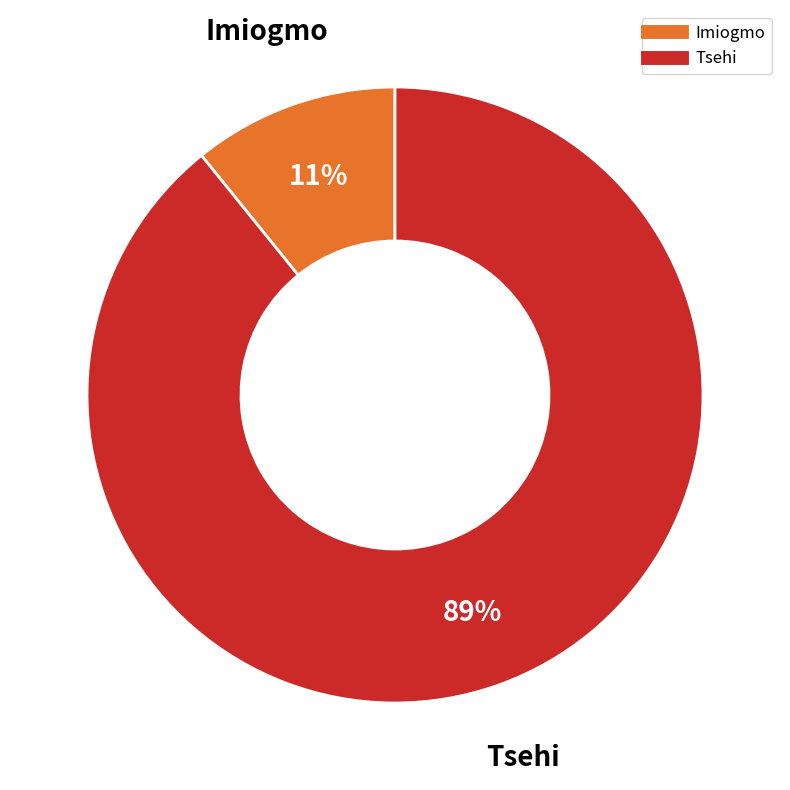

Do Imiogmo and Tsehi together represent more than half of the pie?

Yes